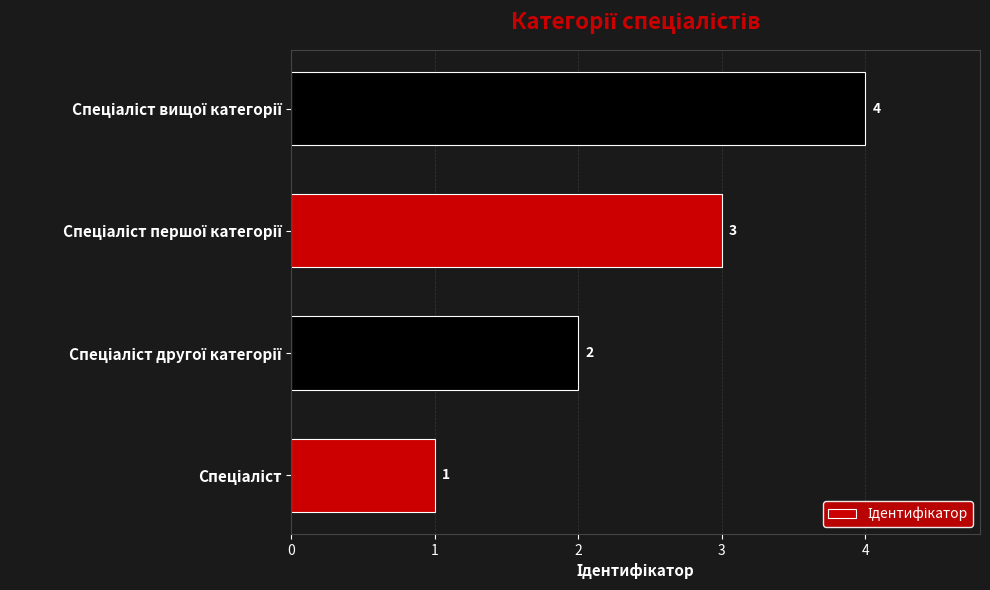

What is the sum of all values?

10